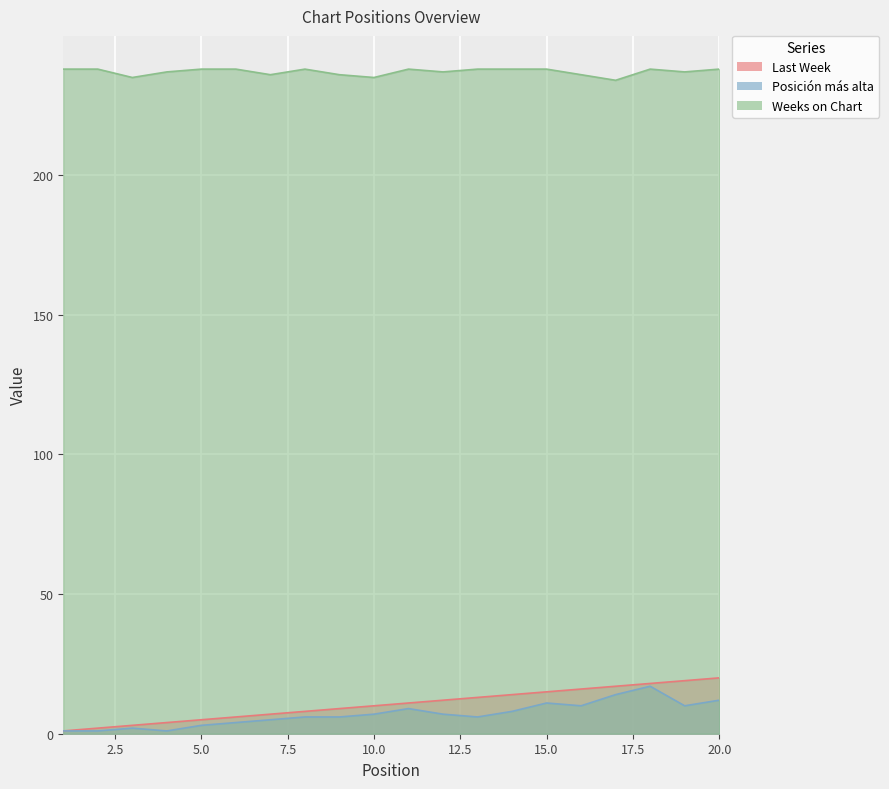

What is the difference between the maximum and minimum values in the Posición más alta series?

16